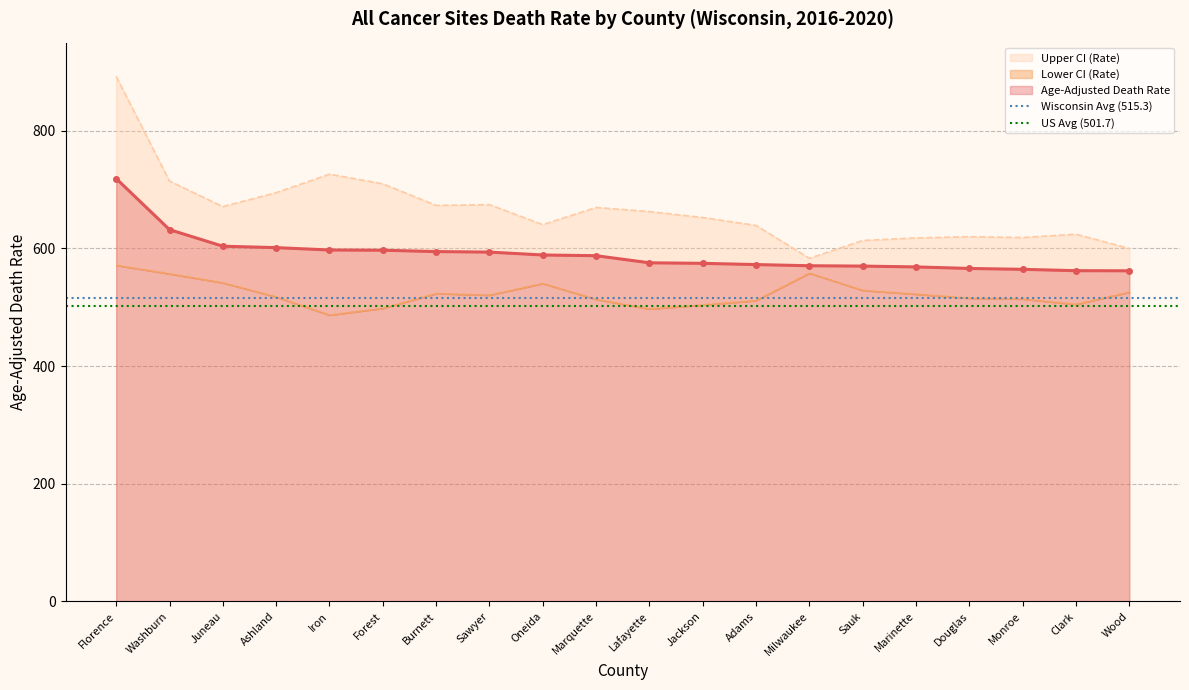

The Age-Adjusted Death Rate series shows 597.4 at Iron. True or false?

True